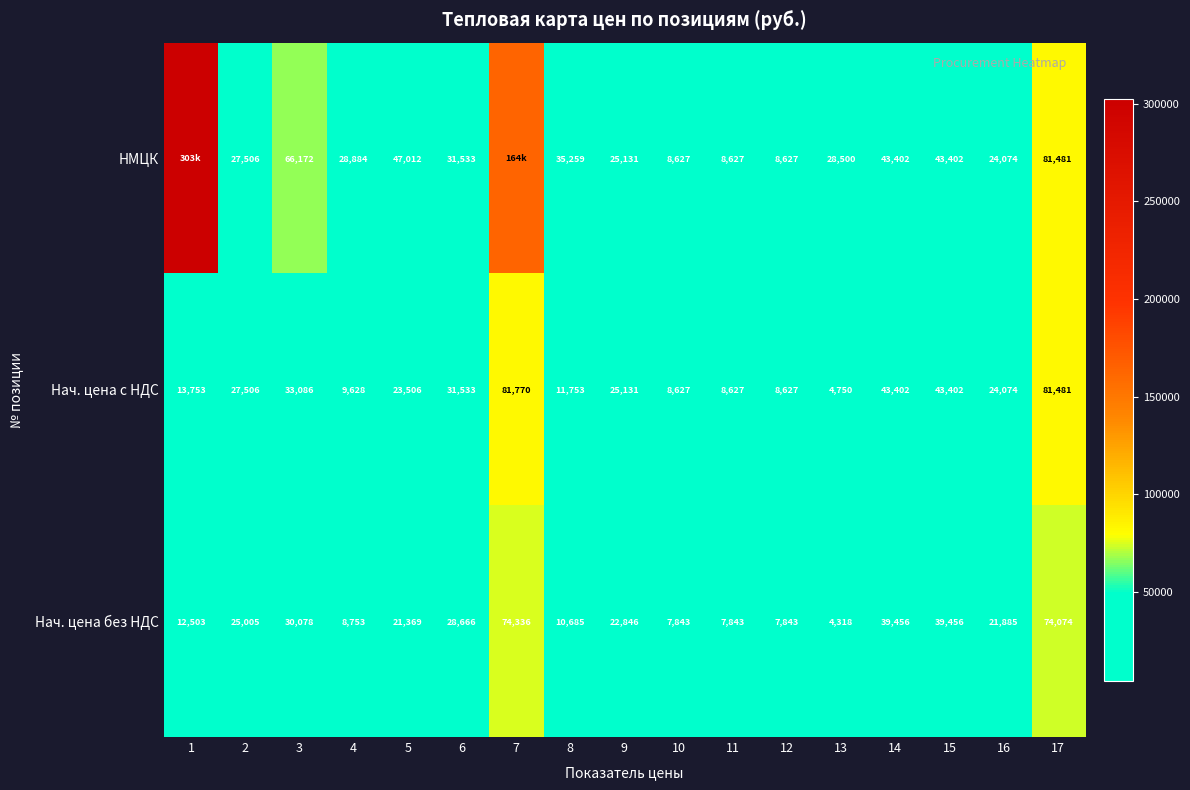

True or false: Нач. цена без НДС has a value of 21885 at 16.

True